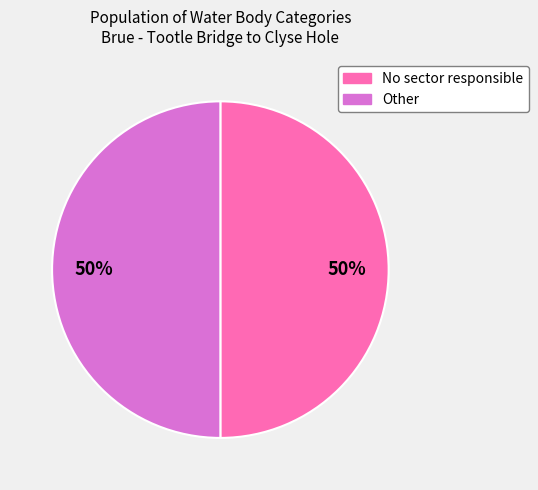

What is the ratio of the value at Other to the value at No sector responsible?

1.0